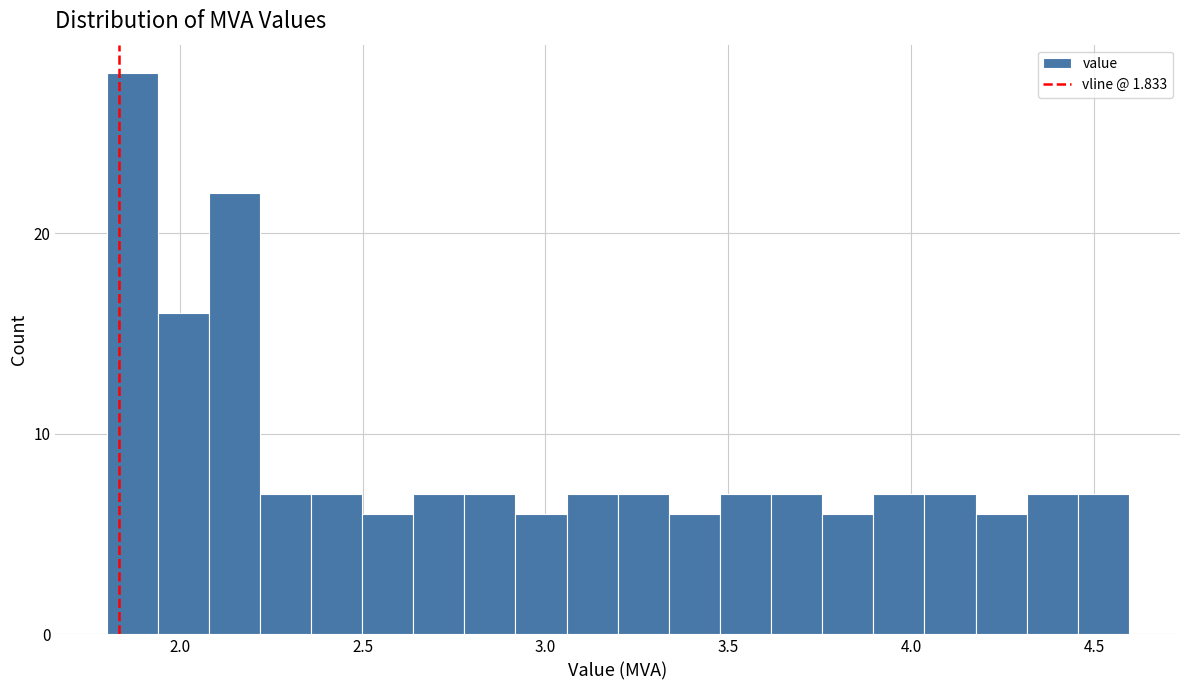

Around what value on the x-axis is the tallest bar? Give the approximate position of its centre, as read against the axis.

1.85